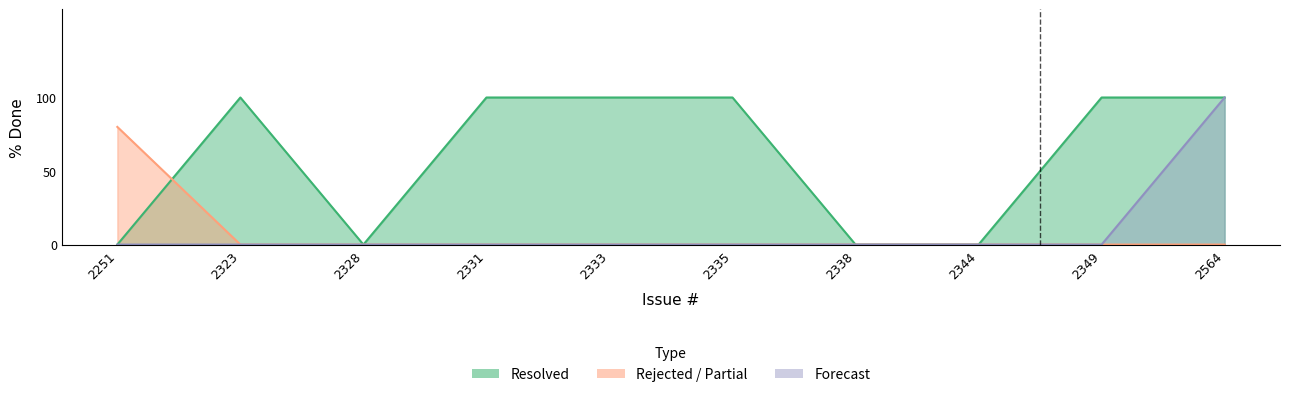

True or false: Rejected has more than 1 points higher than both neighbors.

False